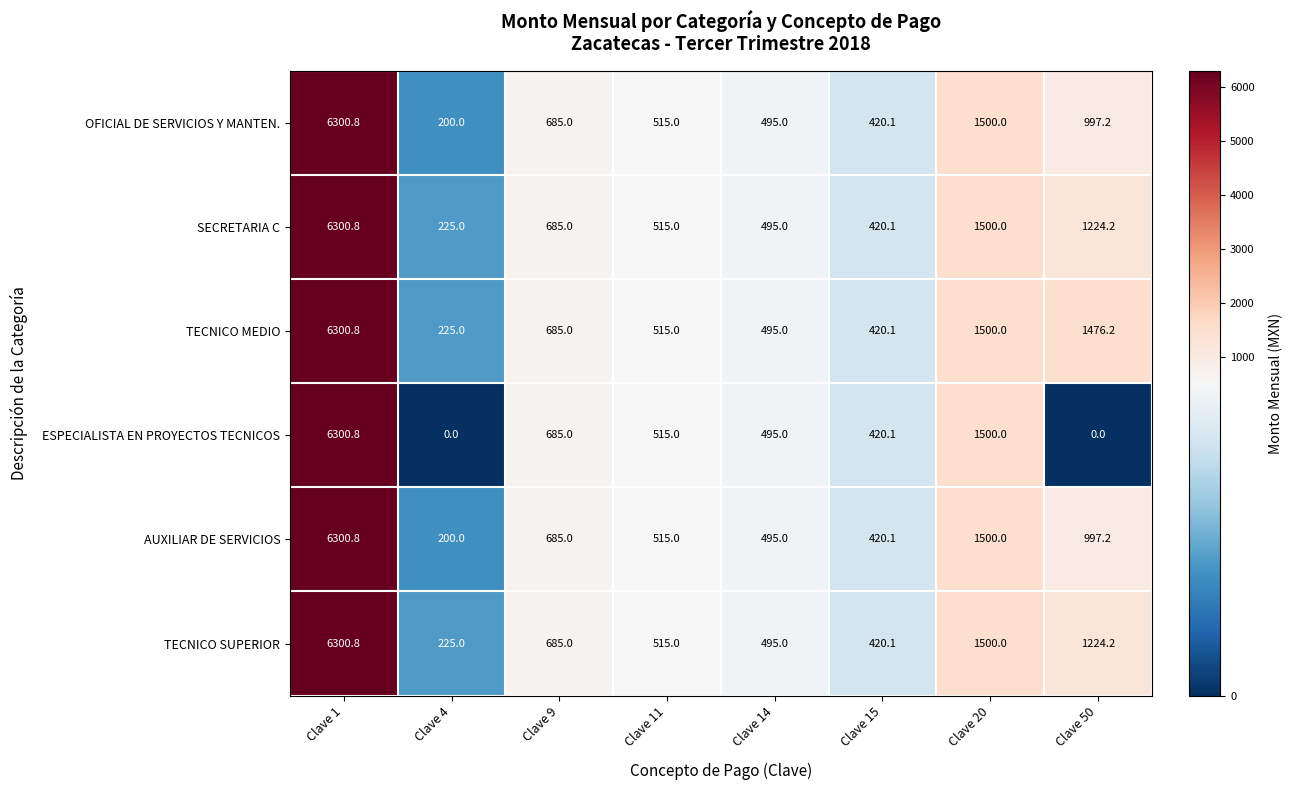

At how many categories does at least one series exceed 1092?

3